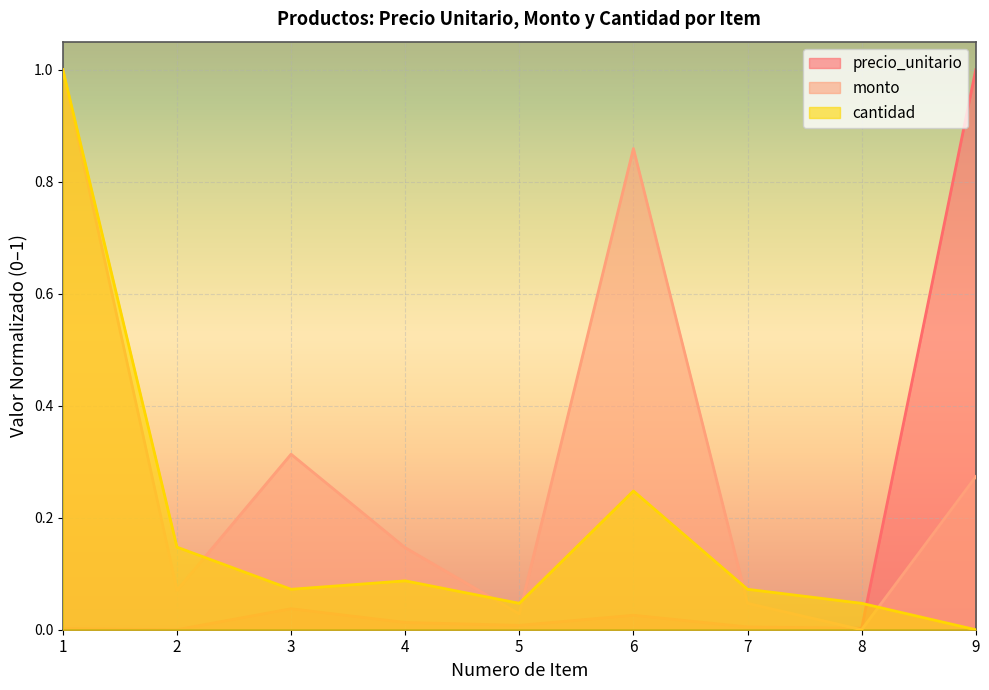

The precio_unitario series shows 0.0 at 6. True or false?

True